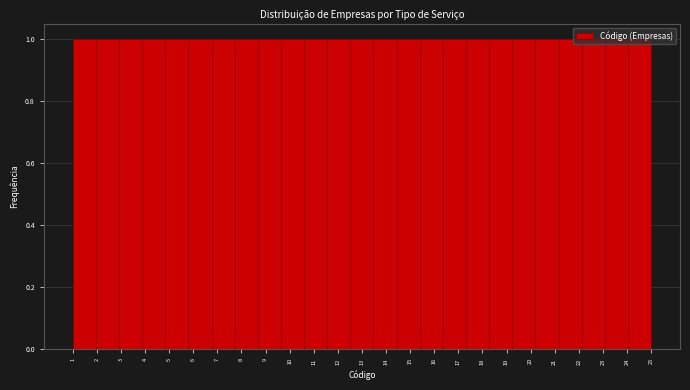

What is the height of the bar covering 4.84 to 5.80 on the x-axis? Neither the bar edges nor the heights are printed on the chart, so give them approximately, as read against the axes.

1